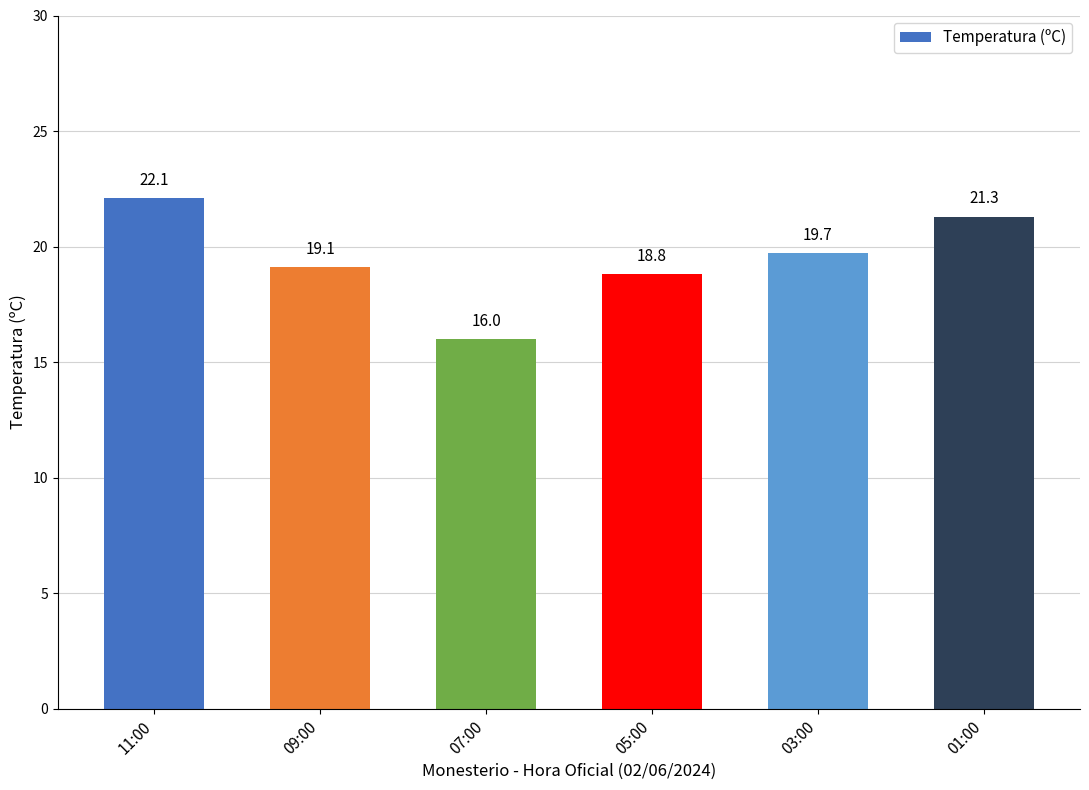

Reading right to left, transcribe all the data shown in this chart.

21.3	19.7	18.8	16.0	19.1	22.1